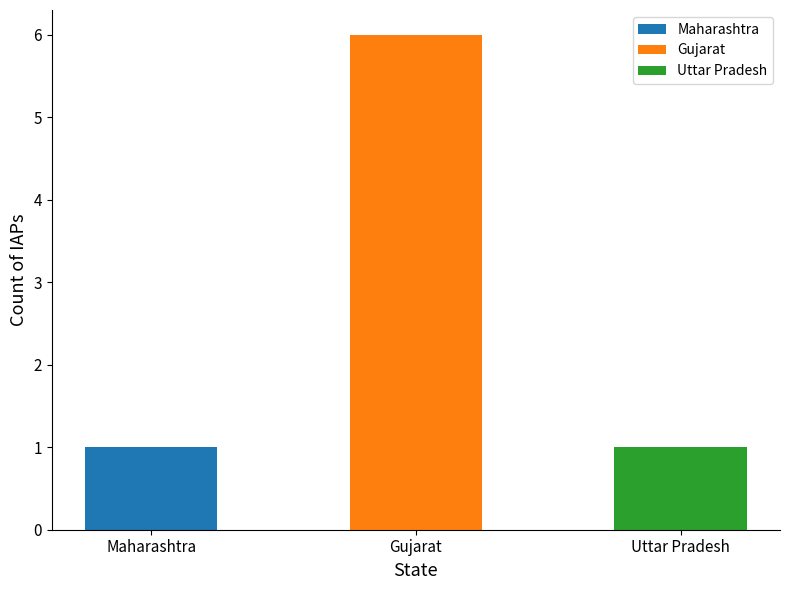

What is the sum of all values?

8